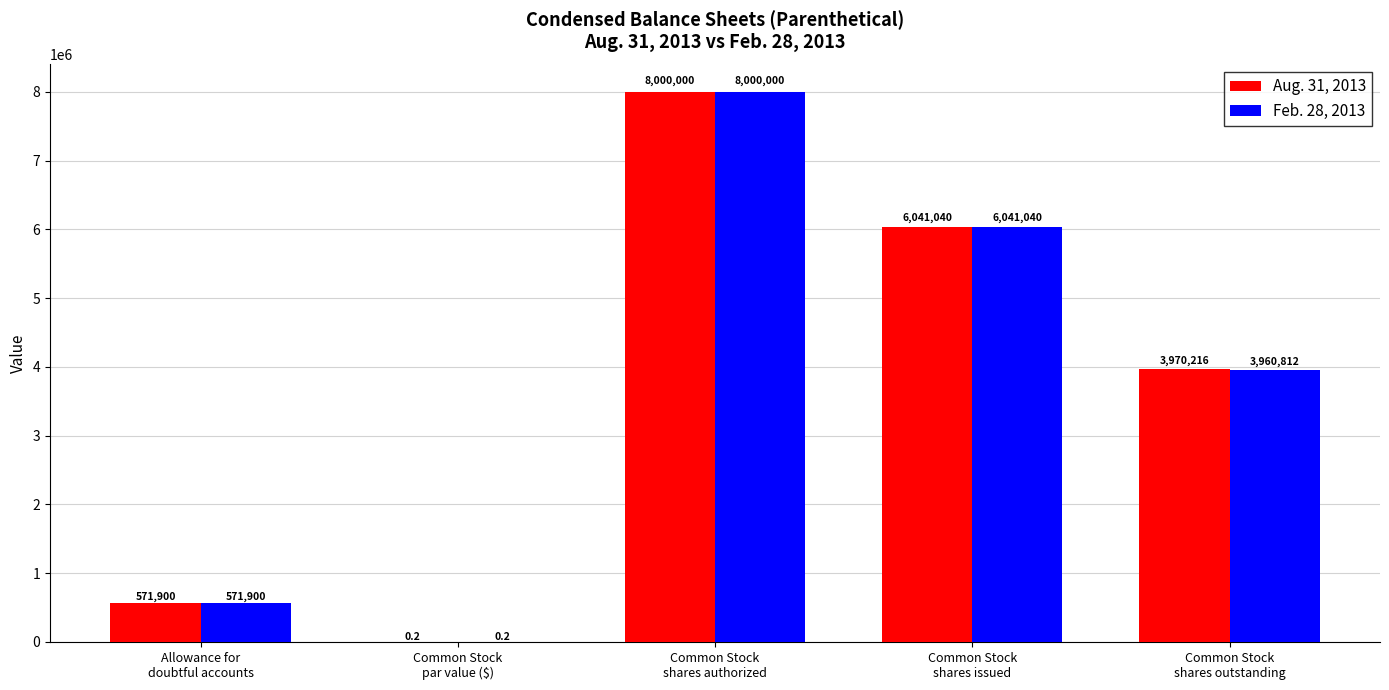

Which series has the largest total across all categories?

Aug. 31, 2013